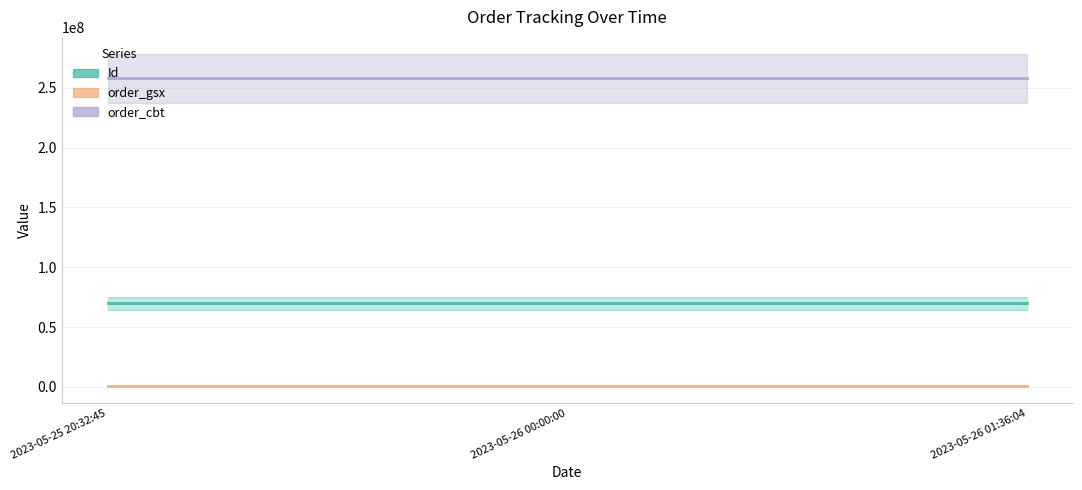

Does the chart have visible grid lines?

Yes